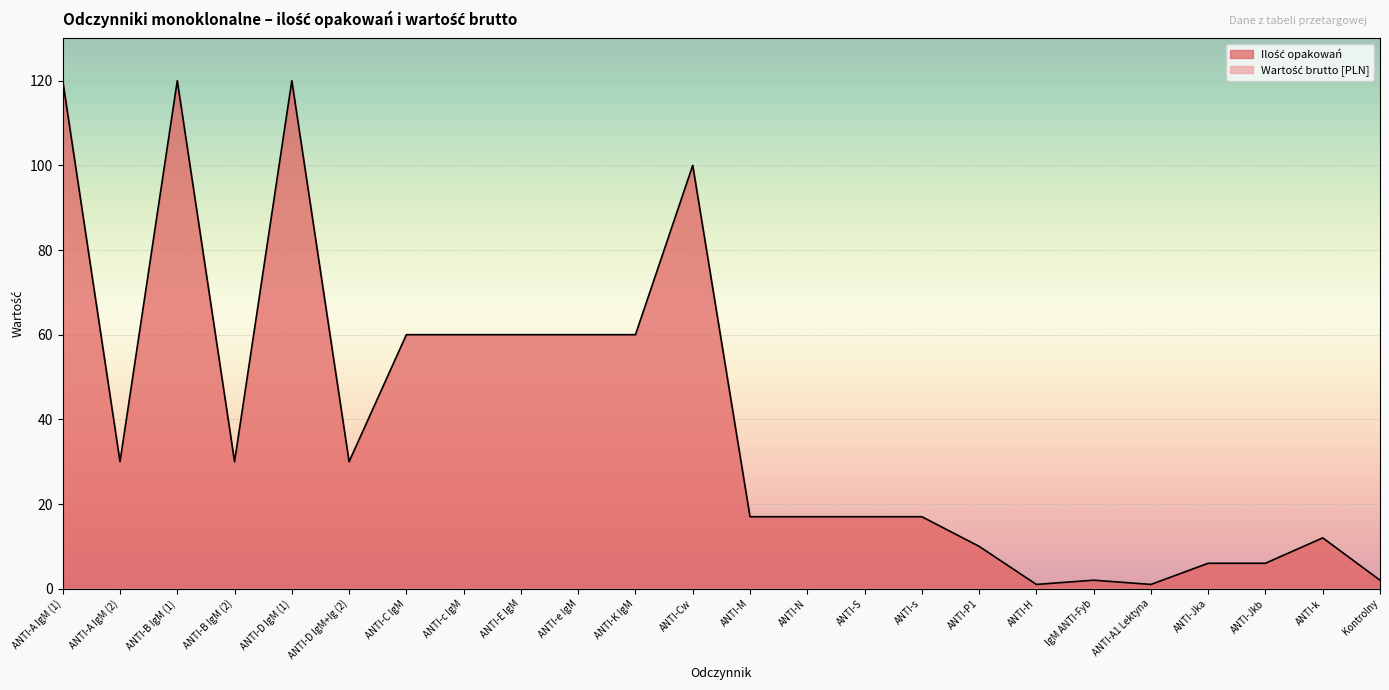

What is the label of the 13th point from the right?

ANTI-Cw